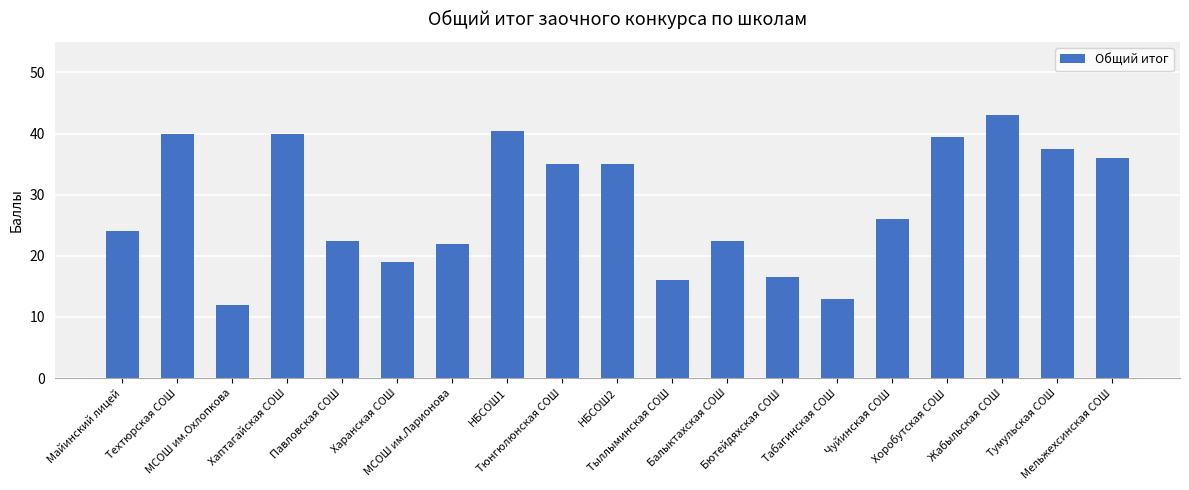

What is the value of the 12th bar from the left?

22.5